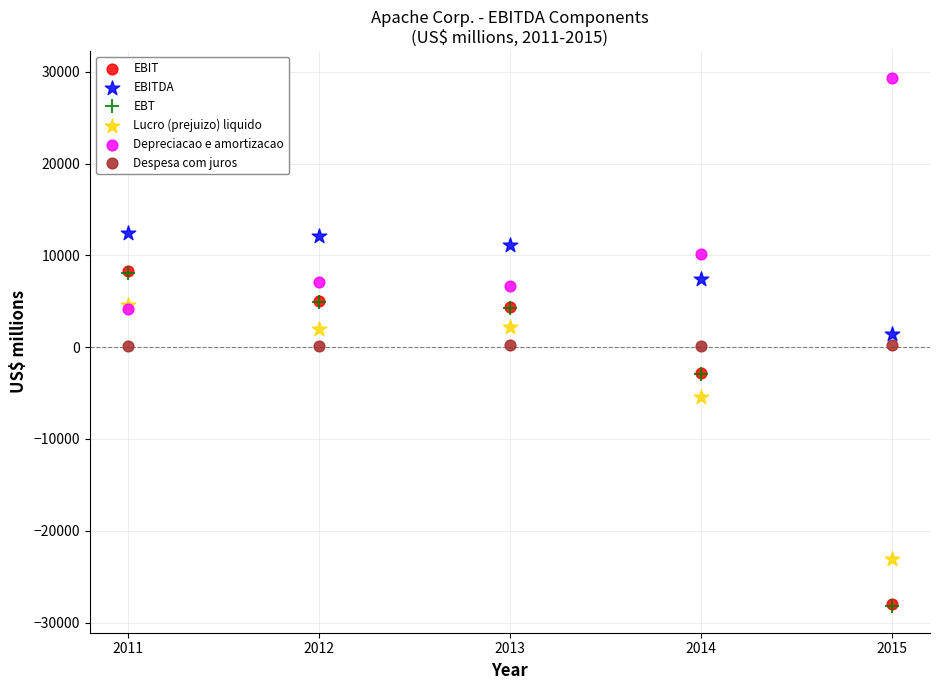

What are all the series names shown in the legend?

EBIT, EBITDA, EBT, Lucro (prejuizo) liquido, Depreciacao e amortizacao, Despesa com juros